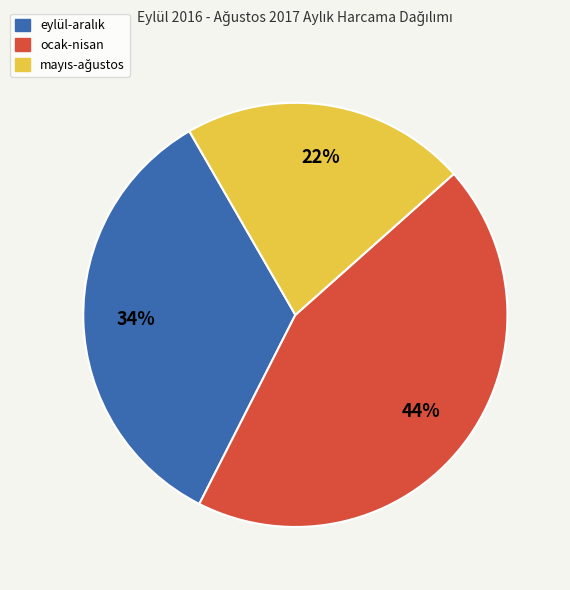

Does any single category account for the majority?

No